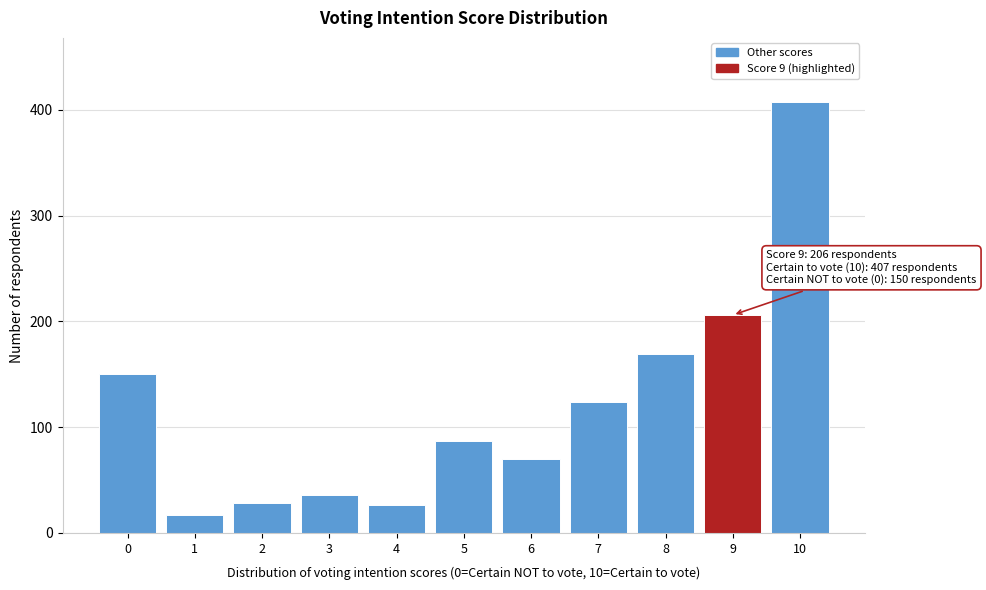

Reading left to right, list all the values displayed in this chart.

0=150	1=17	2=28	3=36	4=26	5=87	6=70	7=124	8=169	9=206	10=407